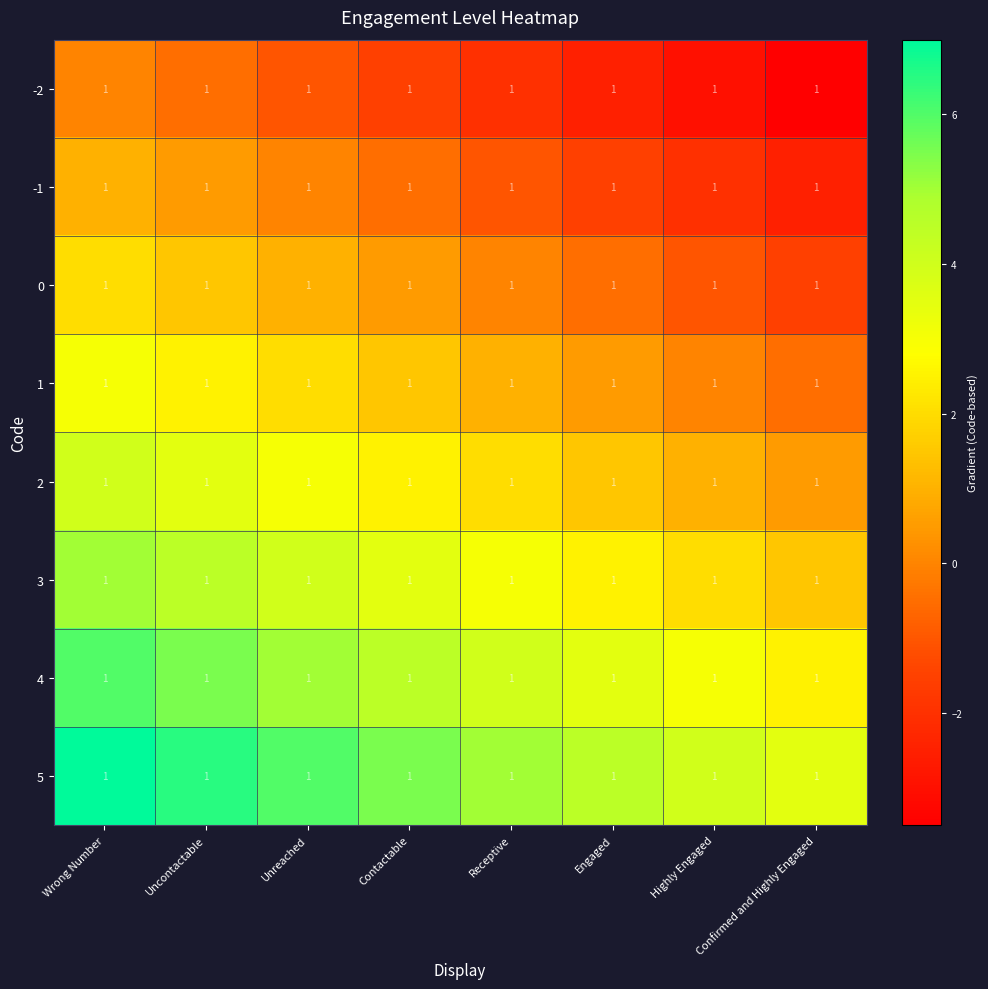

At how many categories does at least one series exceed -2?

8